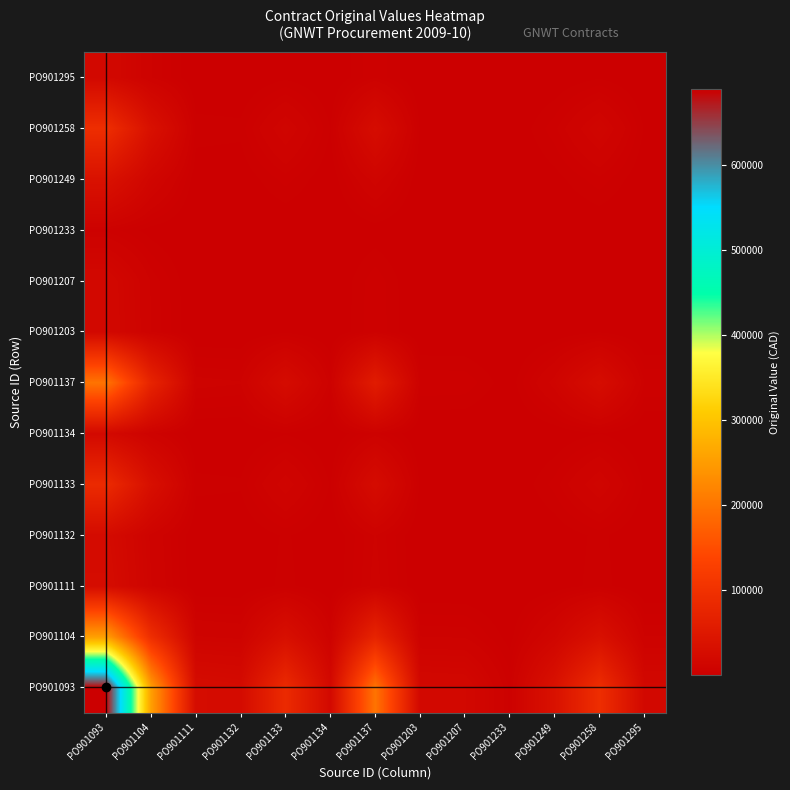

Reading left to right, list all the values displayed in this chart.

PO901093: PO901093=688999.2	PO901104=254140.0	PO901111=26150.0	PO901132=23933.3	PO901133=86948.8	PO901134=20019.4	PO901137=198750.0	PO901203=18500.0	PO901207=17756.0	PO901233=5000.0	PO901249=36815.5	PO901258=93400.0	PO901295=18669.2
PO901104: PO901093=254140.0	PO901104=93740.5	PO901111=9645.5	PO901132=8827.9	PO901133=32071.4	PO901134=7384.2	PO901137=73309.7	PO901203=6823.8	PO901207=6549.4	PO901233=1844.3	PO901249=13579.5	PO901258=34451.0	PO901295=6886.2
PO901111: PO901093=26150.0	PO901104=9645.5	PO901111=992.5	PO901132=908.4	PO901133=3300.0	PO901134=759.8	PO901137=7543.3	PO901203=702.1	PO901207=673.9	PO901233=189.8	PO901249=1397.3	PO901258=3544.9	PO901295=708.6
PO901132: PO901093=23933.3	PO901104=8827.9	PO901111=908.4	PO901132=831.4	PO901133=3020.3	PO901134=695.4	PO901137=6903.8	PO901203=642.6	PO901207=616.8	PO901233=173.7	PO901249=1278.8	PO901258=3244.4	PO901295=648.5
PO901133: PO901093=86948.8	PO901104=32071.4	PO901111=3300.0	PO901132=3020.3	PO901133=10972.6	PO901134=2526.4	PO901137=25081.4	PO901203=2334.6	PO901207=2240.7	PO901233=631.0	PO901249=4646.0	PO901258=11786.7	PO901295=2356.0
PO901134: PO901093=20019.4	PO901104=7384.2	PO901111=759.8	PO901132=695.4	PO901133=2526.4	PO901134=581.7	PO901137=5774.8	PO901203=537.5	PO901207=515.9	PO901233=145.3	PO901249=1069.7	PO901258=2713.8	PO901295=542.5
PO901137: PO901093=198750.0	PO901104=73309.7	PO901111=7543.3	PO901132=6903.8	PO901133=25081.4	PO901134=5774.8	PO901137=57331.8	PO901203=5336.5	PO901207=5121.9	PO901233=1442.3	PO901249=10619.9	PO901258=26942.3	PO901295=5385.4
PO901203: PO901093=18500.0	PO901104=6823.8	PO901111=702.1	PO901132=642.6	PO901133=2334.6	PO901134=537.5	PO901137=5336.5	PO901203=496.7	PO901207=476.8	PO901233=134.3	PO901249=988.5	PO901258=2507.8	PO901295=501.3
PO901207: PO901093=17756.0	PO901104=6549.4	PO901111=673.9	PO901132=616.8	PO901133=2240.7	PO901134=515.9	PO901137=5121.9	PO901203=476.8	PO901207=457.6	PO901233=128.9	PO901249=948.8	PO901258=2407.0	PO901295=481.1
PO901233: PO901093=5000.0	PO901104=1844.3	PO901111=189.8	PO901132=173.7	PO901133=631.0	PO901134=145.3	PO901137=1442.3	PO901203=134.3	PO901207=128.9	PO901233=36.3	PO901249=267.2	PO901258=677.8	PO901295=135.5
PO901249: PO901093=36815.5	PO901104=13579.5	PO901111=1397.3	PO901132=1278.8	PO901133=4646.0	PO901134=1069.7	PO901137=10619.9	PO901203=988.5	PO901207=948.8	PO901233=267.2	PO901249=1967.2	PO901258=4990.7	PO901295=997.6
PO901258: PO901093=93400.0	PO901104=34451.0	PO901111=3544.9	PO901132=3244.4	PO901133=11786.7	PO901134=2713.8	PO901137=26942.3	PO901203=2507.8	PO901207=2407.0	PO901233=677.8	PO901249=4990.7	PO901258=12661.2	PO901295=2530.8
PO901295: PO901093=18669.2	PO901104=6886.2	PO901111=708.6	PO901132=648.5	PO901133=2356.0	PO901134=542.5	PO901137=5385.4	PO901203=501.3	PO901207=481.1	PO901233=135.5	PO901249=997.6	PO901258=2530.8	PO901295=505.9